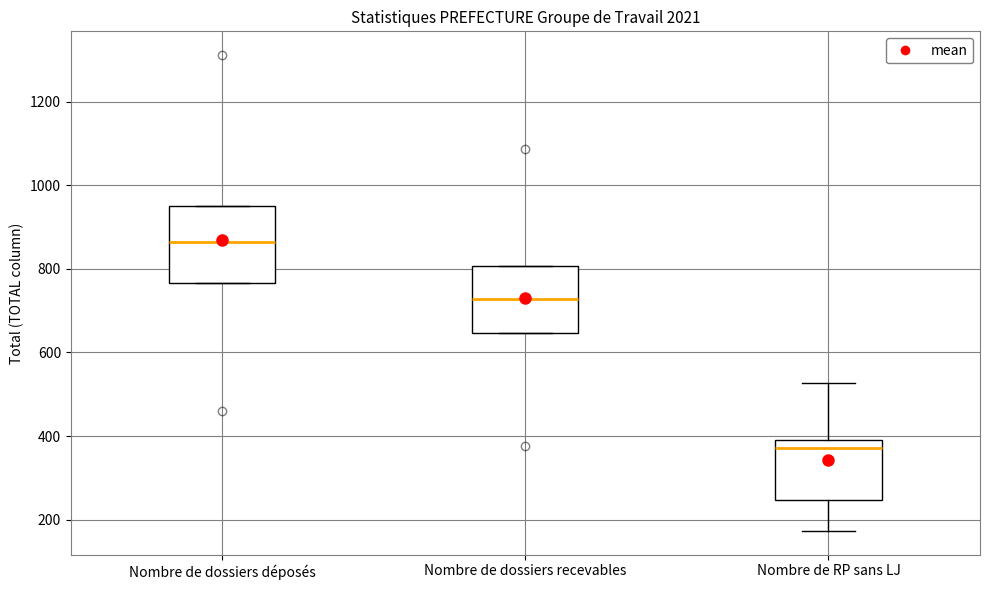

Where does the median line of the box for Nombre de dossiers recevables sit on the y-axis? The values are not printed on the chart, so give them approximately, as read against the axis.

720